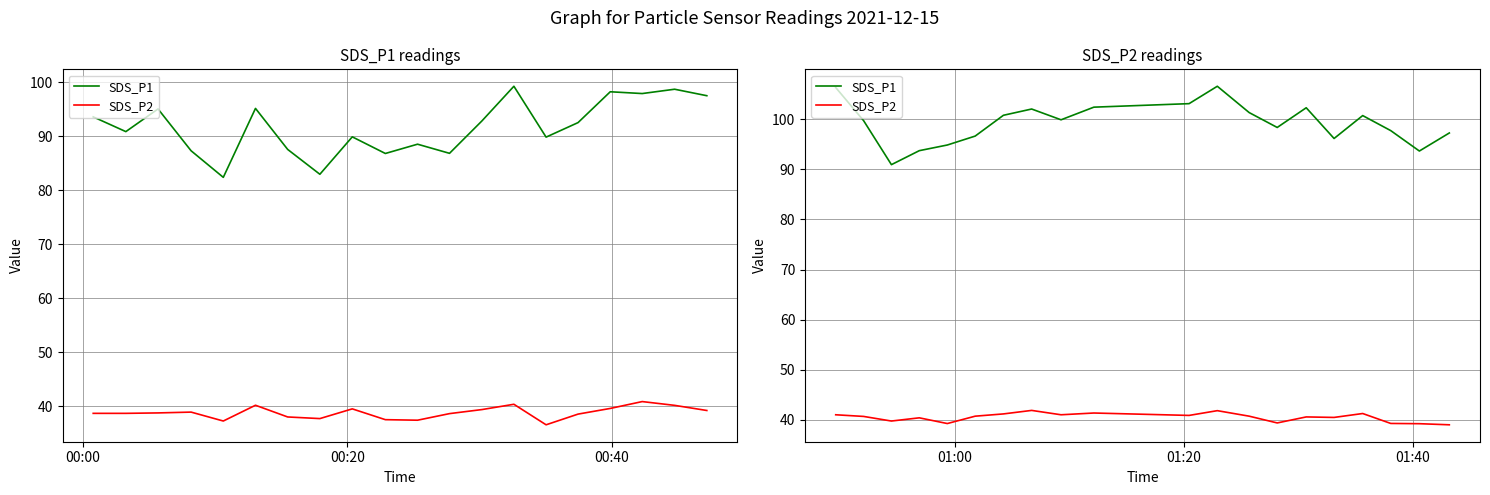

Reading right to left, transcribe all the data shown in this chart.

SDS_P1: 97.2	93.7	97.7	100.7	96.2	102.3	98.3	101.3	106.6	103.1	102.4	99.9	102.0	100.8	96.6	94.8	93.7	90.9	99.7	106.3
SDS_P2: 39.0	39.2	39.3	41.3	40.5	40.6	39.4	40.8	41.9	40.9	41.4	41.0	41.9	41.2	40.8	39.3	40.4	39.8	40.7	41.0